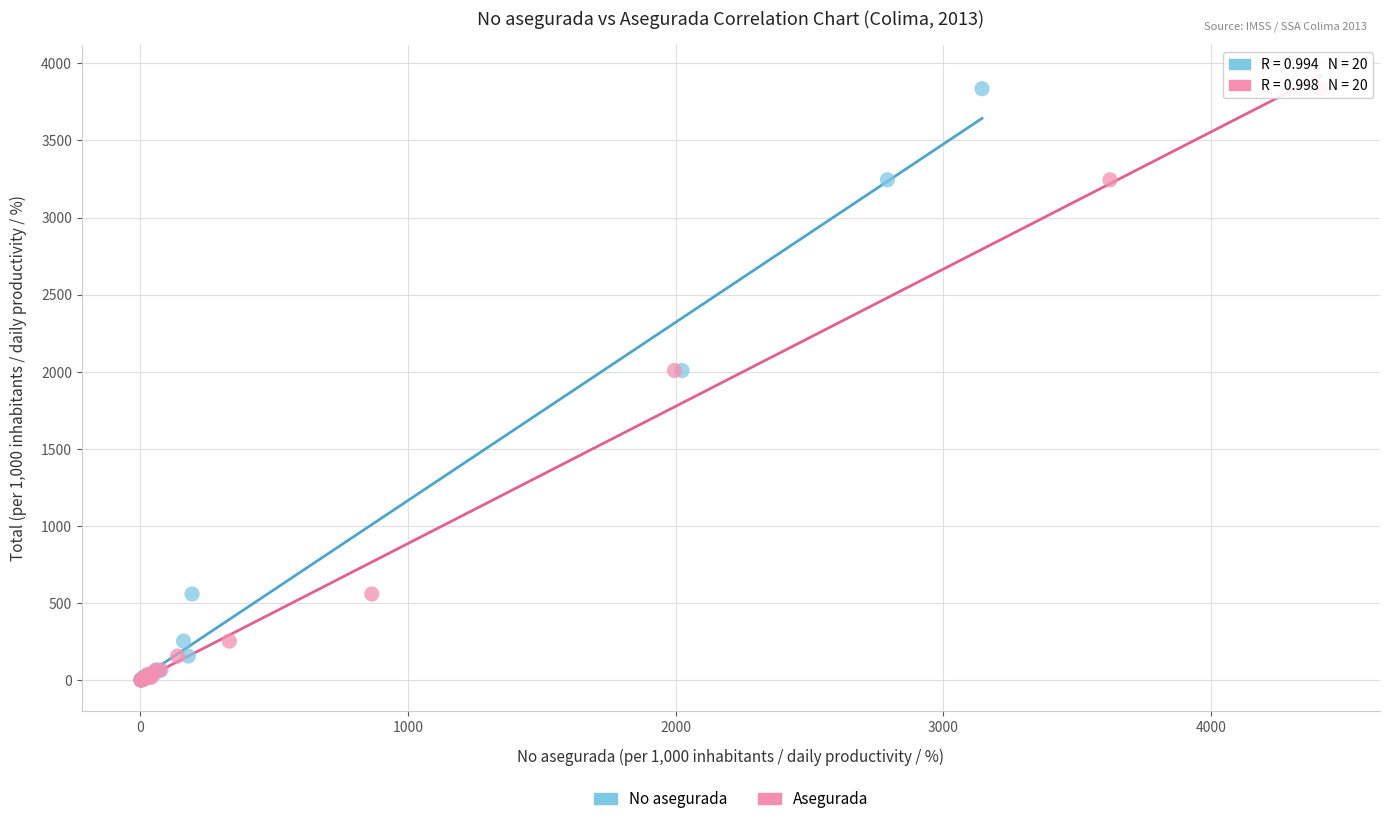

What are all the series names shown in the legend?

No asegurada, Asegurada